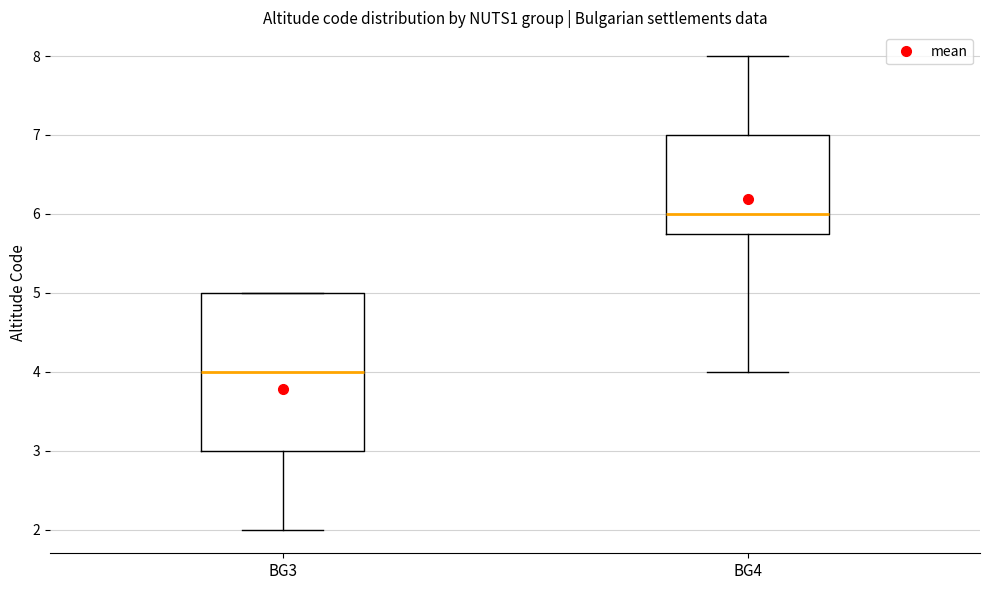

Reading left to right, transcribe this box plot: for each box, give where its median line is, the range the box spans, and where its two whiskers end, as read against the y-axis. The values are not printed on the chart, so give them approximately, as read against the axis.

BG3: median 4.0, box 3.0 to 5.0, whiskers 2.0 to 5.0
BG4: median 6.0, box 5.8 to 7.0, whiskers 4.0 to 8.0